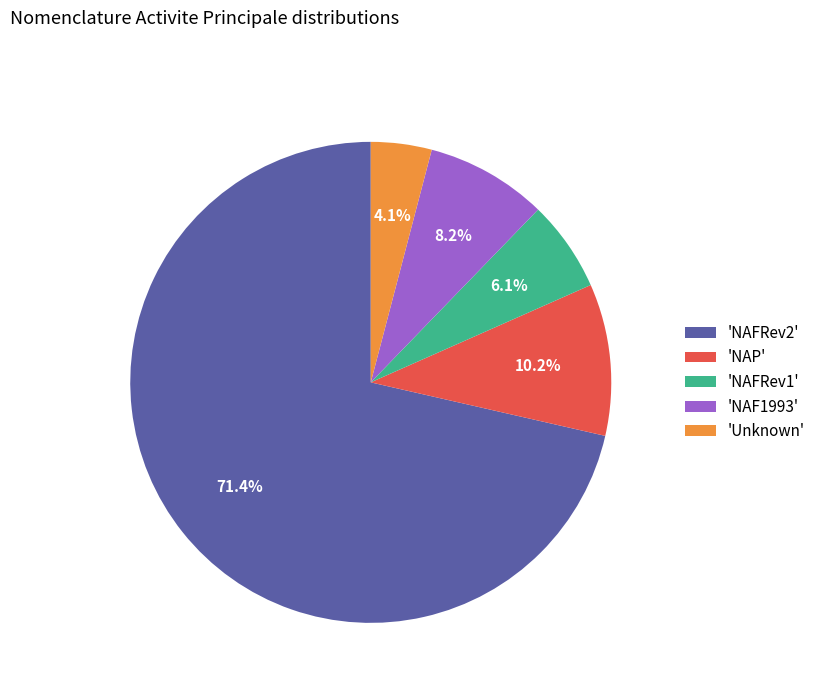

Between 'NAFRev1' and 'NAFRev2', which is larger?

'NAFRev2'